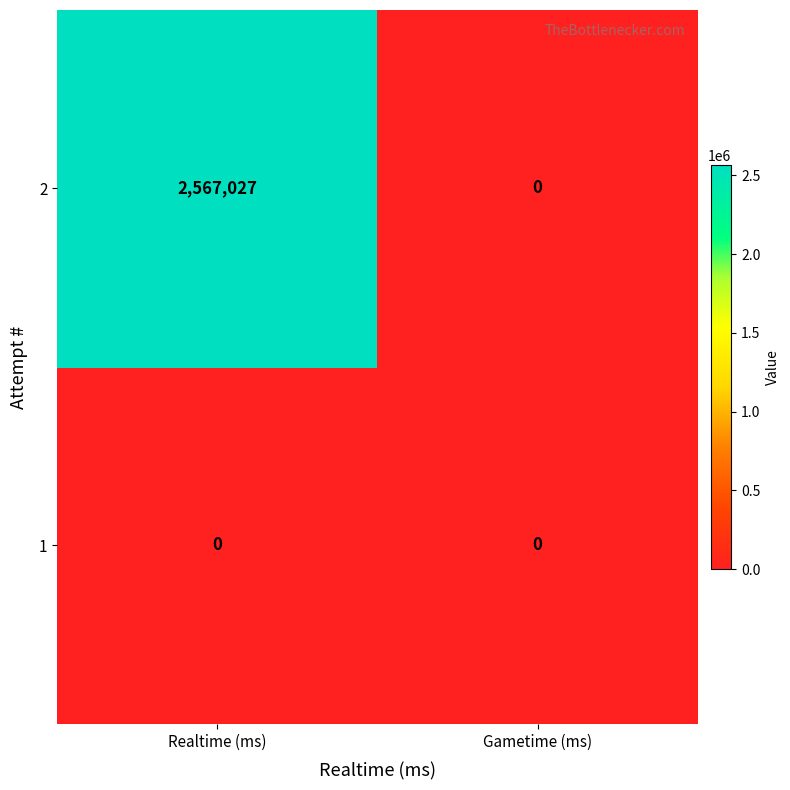

At which category is the sum across all series the highest?

Realtime (ms)